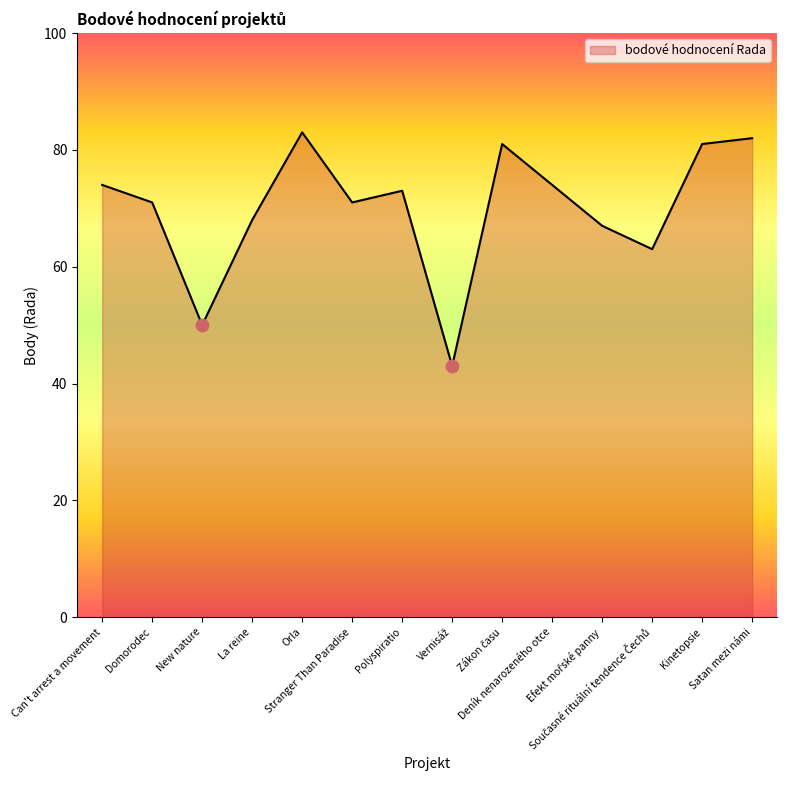

Approximately how many times larger is the value at Stranger Than Paradise compared to Domorodec?

1.0